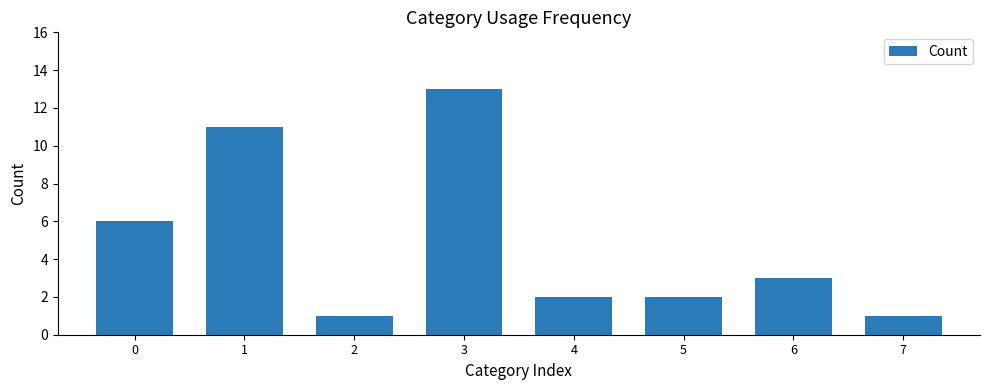

Read the value at 0, to the nearest 5.

5